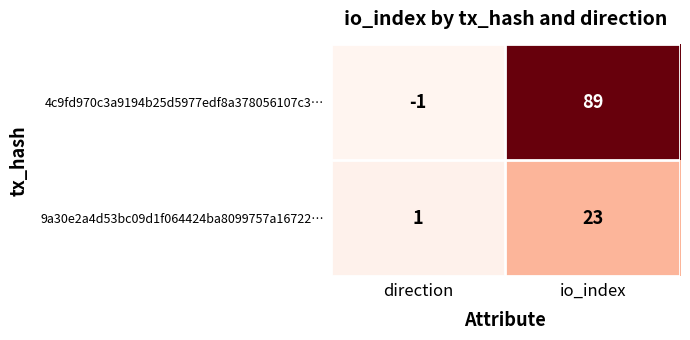

Reading left to right, what are all the values shown in this chart?

4c9fd970c3a9194b25d5977edf8a378056107c3…: direction=-1	io_index=89
9a30e2a4d53bc09d1f064424ba8099757a16722…: direction=1	io_index=23